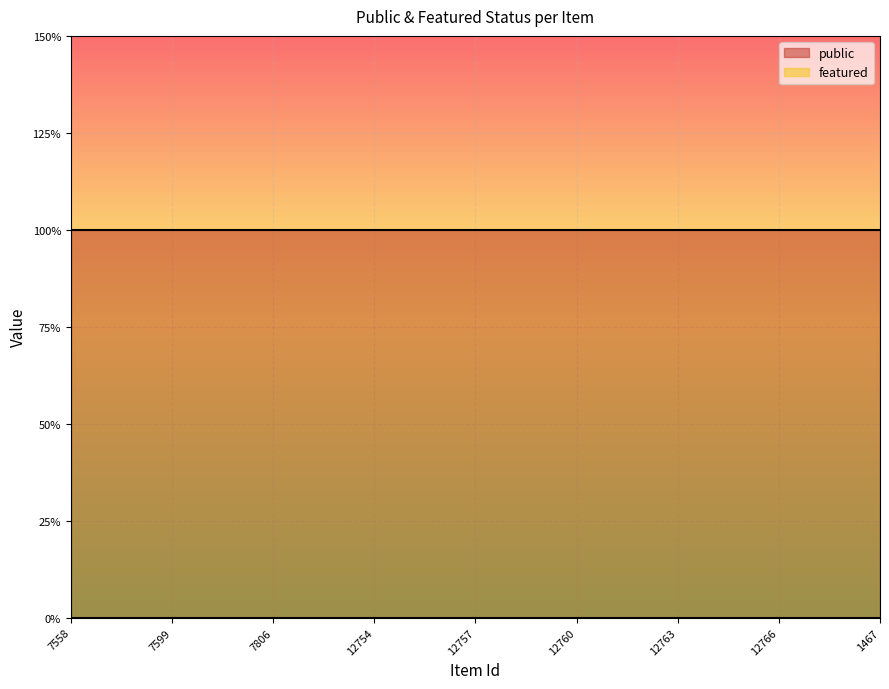

Reading left to right, extract all data points from this chart.

public: 7558=1	7588=1	7590=1	7599=1	7609=1	7687=1	7806=1	12752=1	12753=1	12754=1	12755=1	12756=1	12757=1	12758=1	12759=1	12760=1	12761=1	12762=1	12763=1	12764=1	12765=1	12766=1	12767=1	12768=1	1467=1
featured: 7558=0	7588=0	7590=0	7599=0	7609=0	7687=0	7806=0	12752=0	12753=0	12754=0	12755=0	12756=0	12757=0	12758=0	12759=0	12760=0	12761=0	12762=0	12763=0	12764=0	12765=0	12766=0	12767=0	12768=0	1467=0